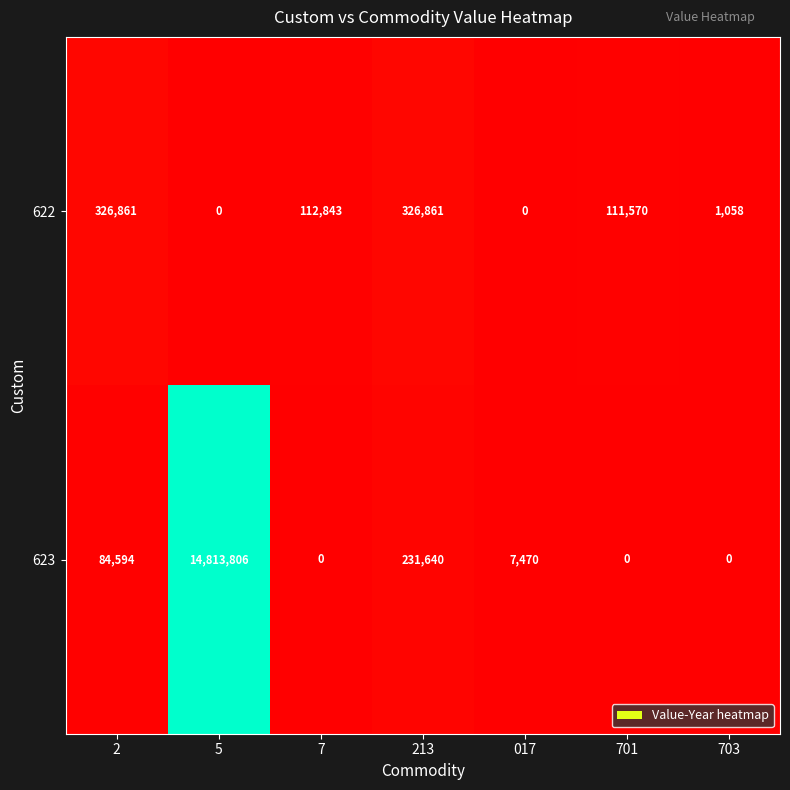

Reading right to left, list all the values displayed in this chart.

622: 703=1058	701=111570	017=0	213=326861	7=112843	5=0	2=326861
623: 703=0	701=0	017=7470	213=231640	7=0	5=14813806	2=84594